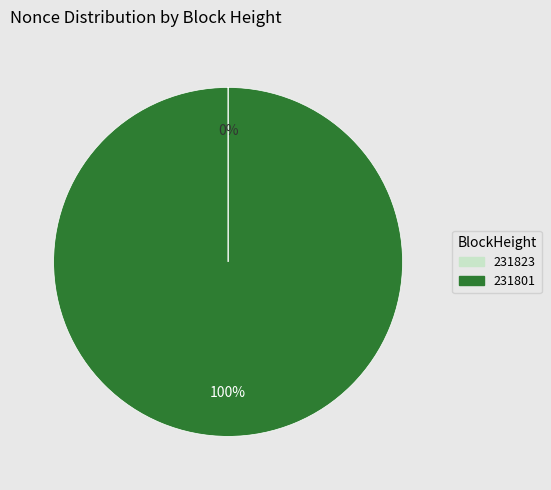

What percentage is the 231801 slice, to the nearest percent?

100%